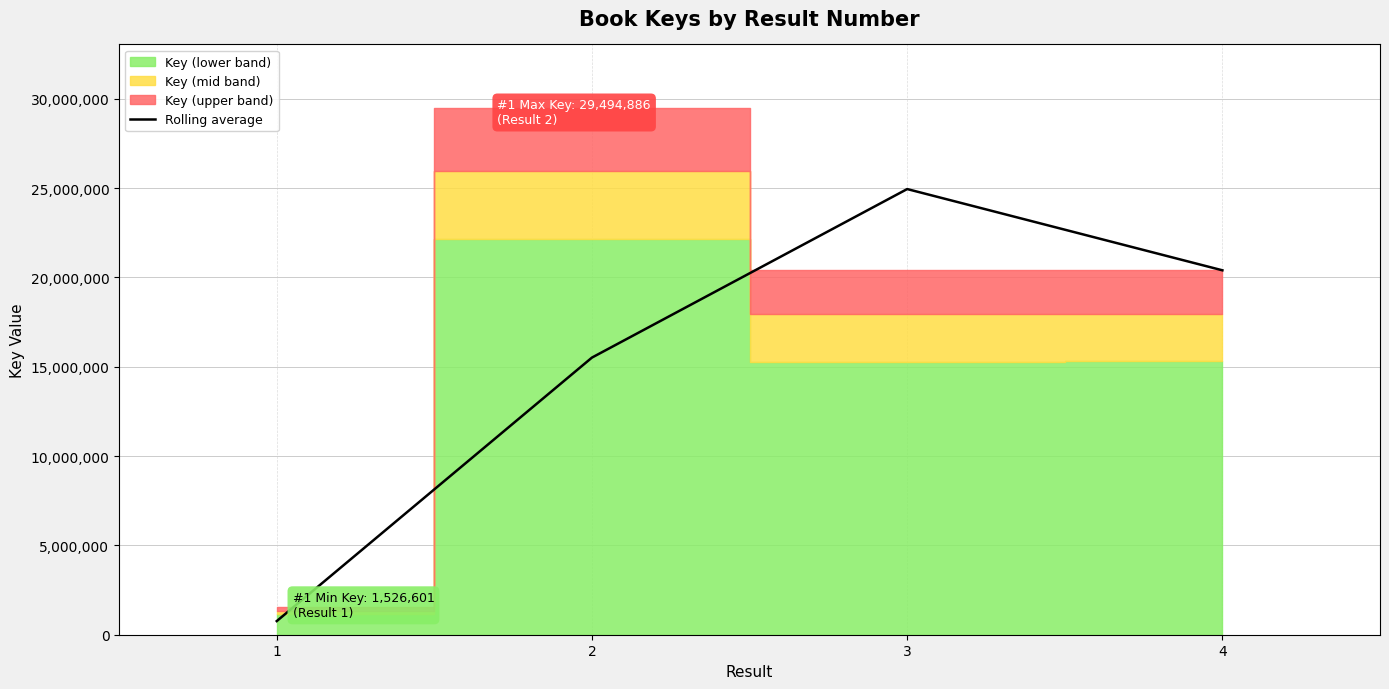

List the labels in order of value, smallest first.

1, 2, 4, 3